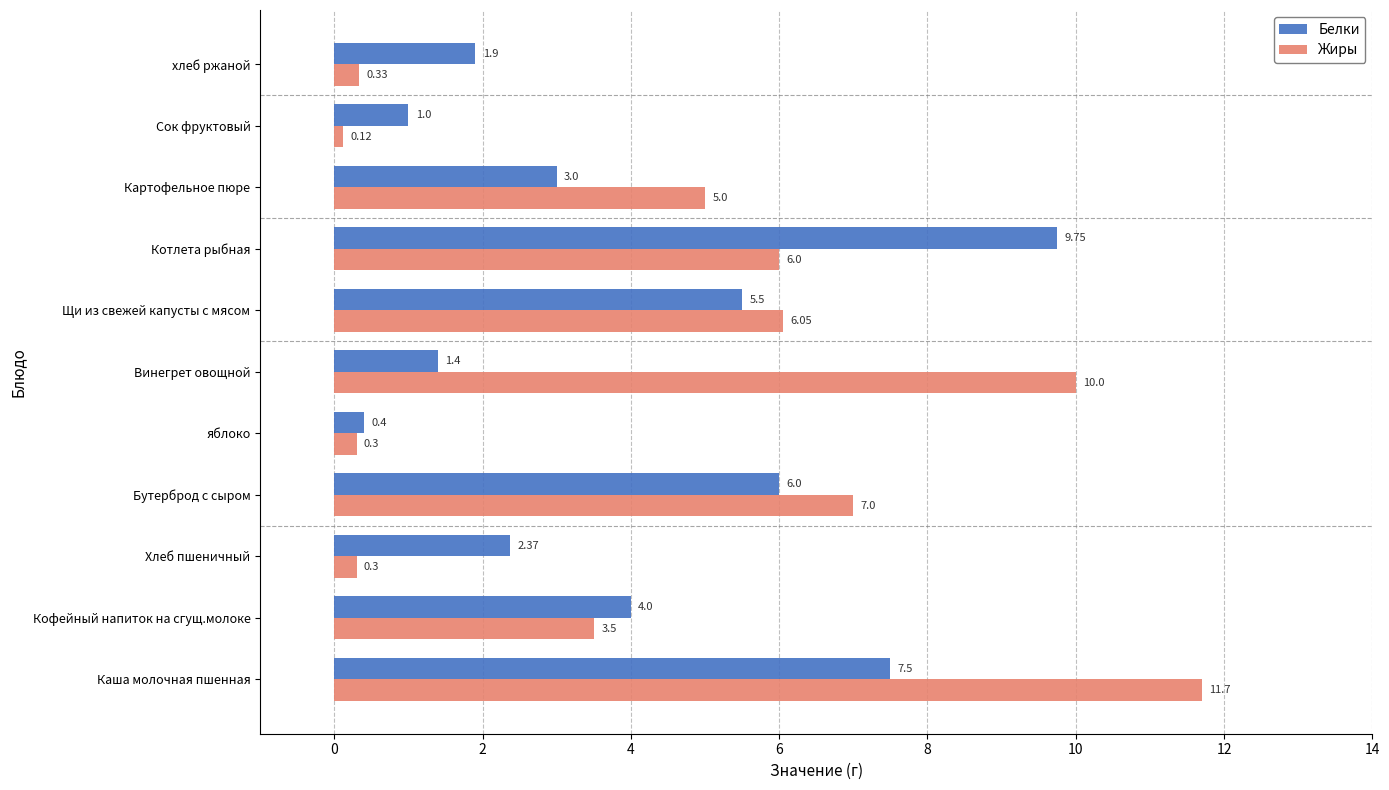

Which series has the widest spread of values?

Жиры